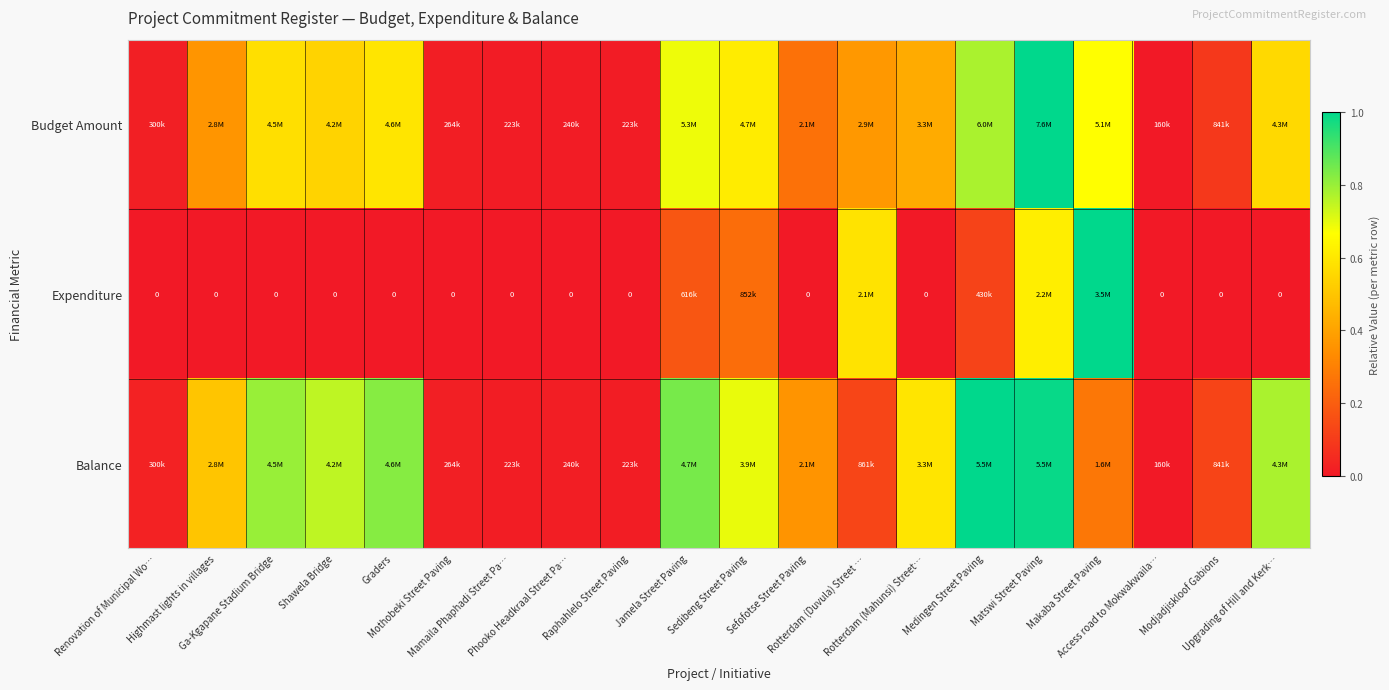

How many distinct data groups are displayed?

3